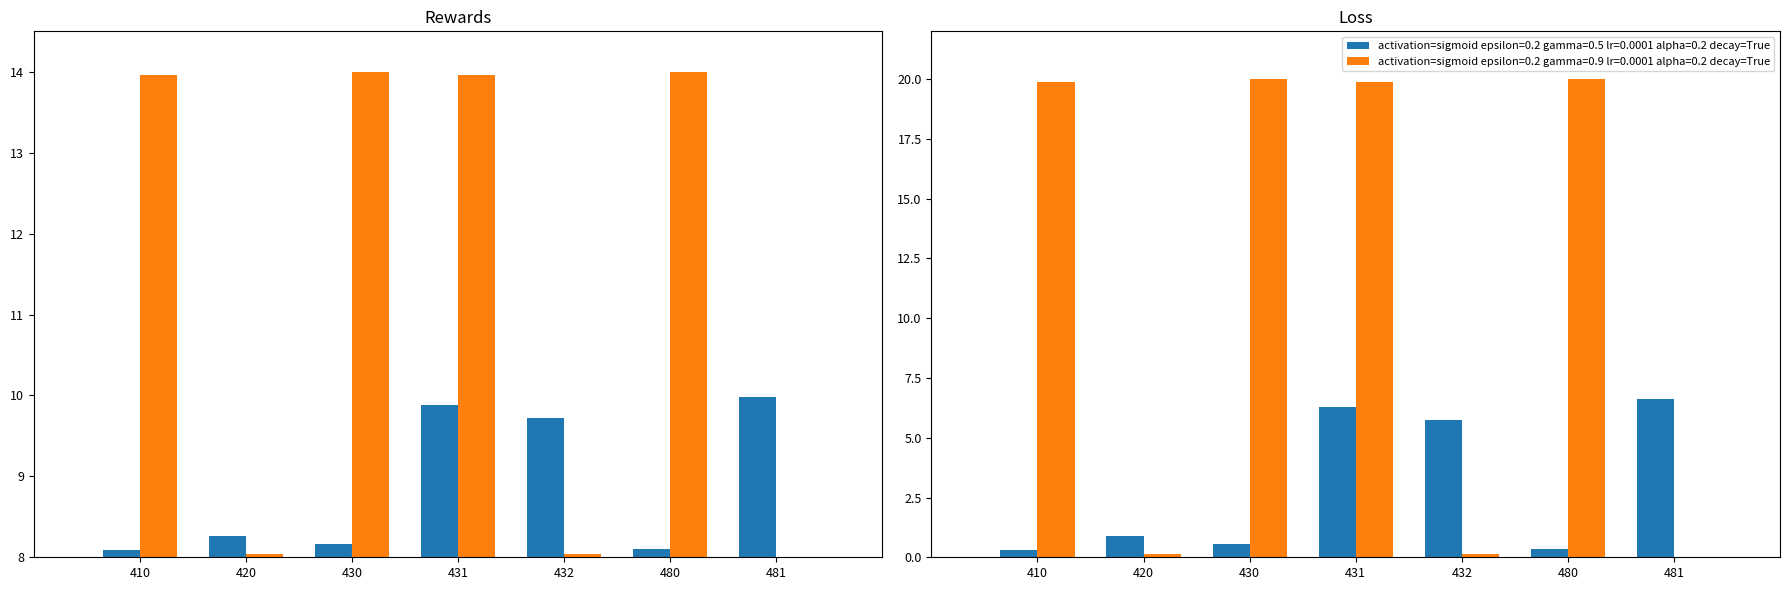

Rank the categories by activation=sigmoid epsilon=0.2 gamma=0.9 lr=0.0001 alpha=0.2 decay=True value from highest to lowest.

430, 480, 410, 431, 420, 432, 481